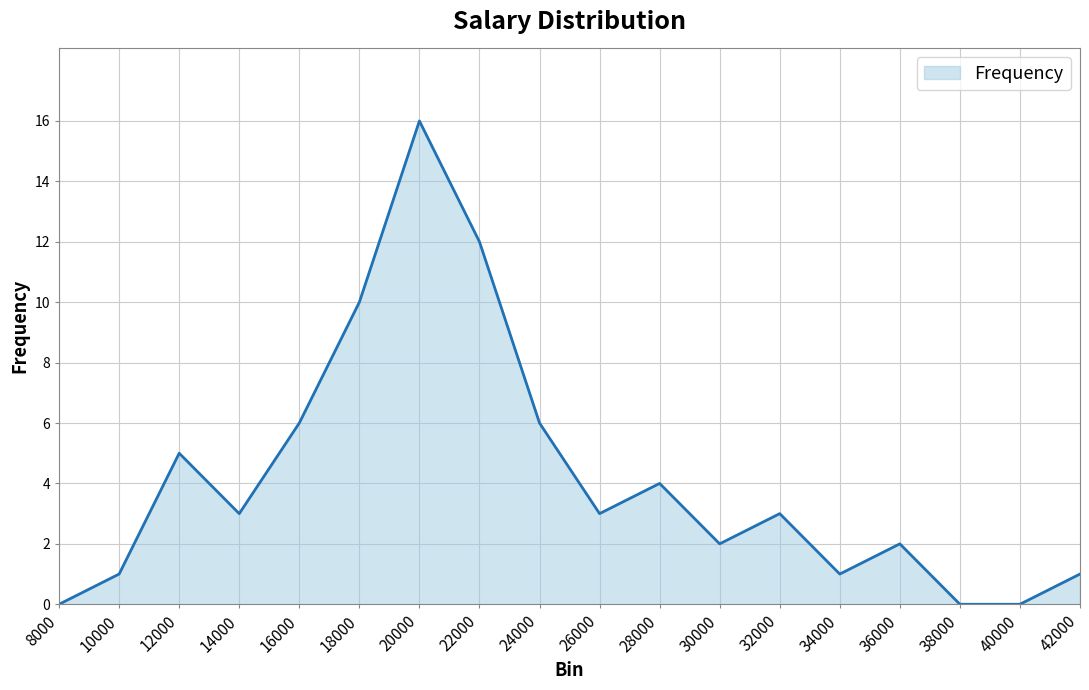

Which category has the highest value across all series?

20000